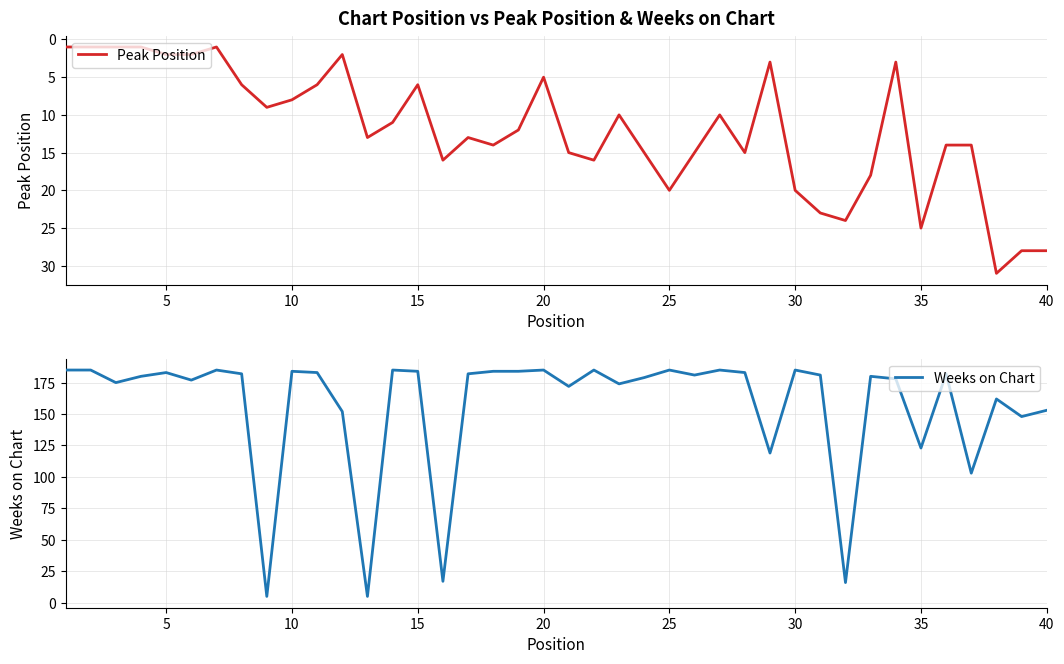

Is it true that Peak Position equals 5 at 20?

True